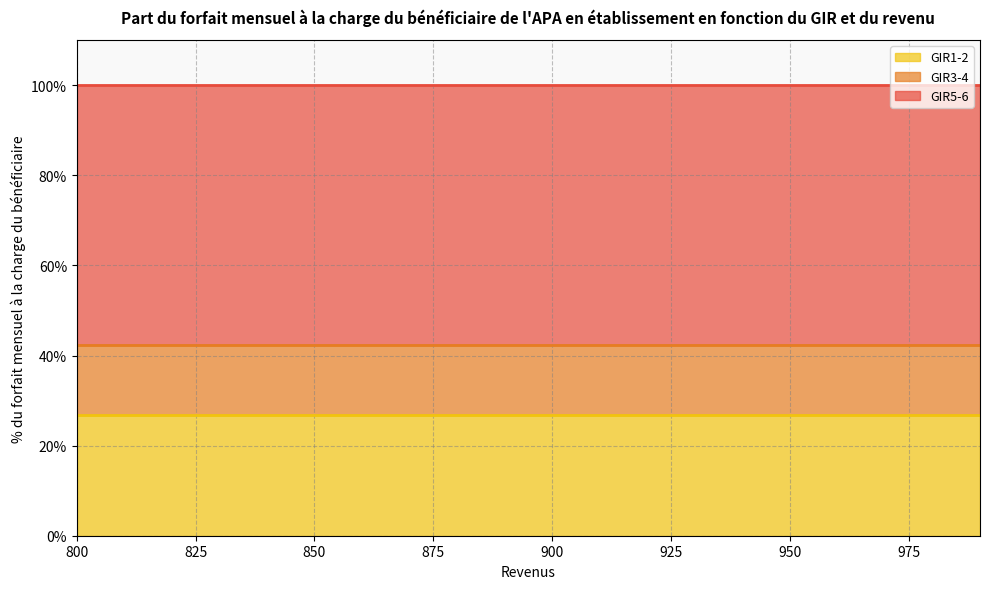

What is the value of the GIR5-6 point at the 9th from the left?

100.0